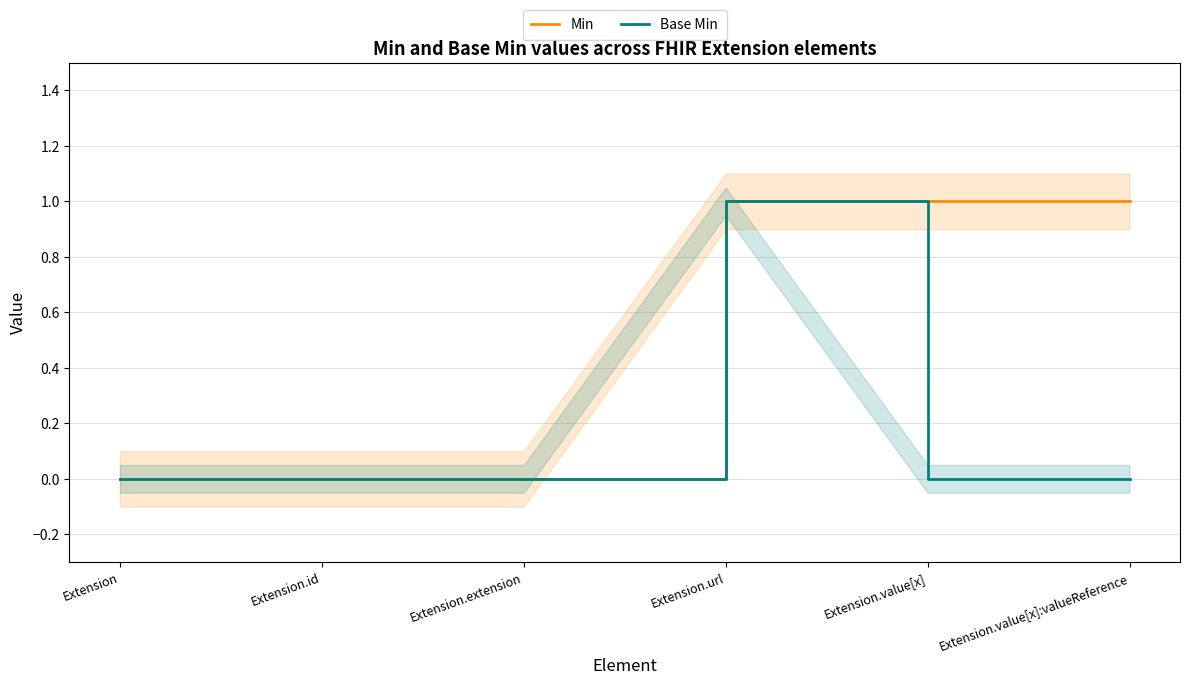

In Base Min, how many points are higher than both neighbors (excluding endpoints)?

1